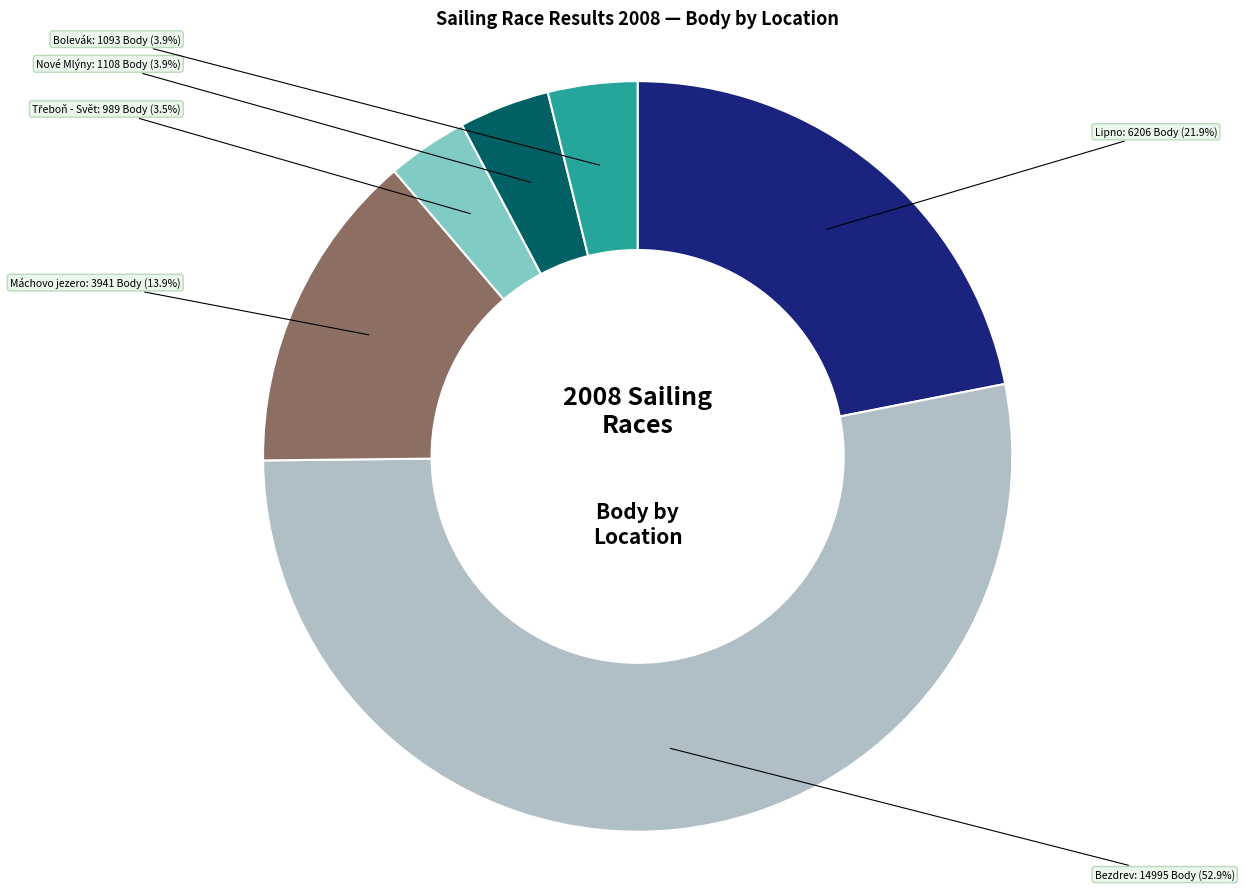

Does any single category account for the majority?

Yes